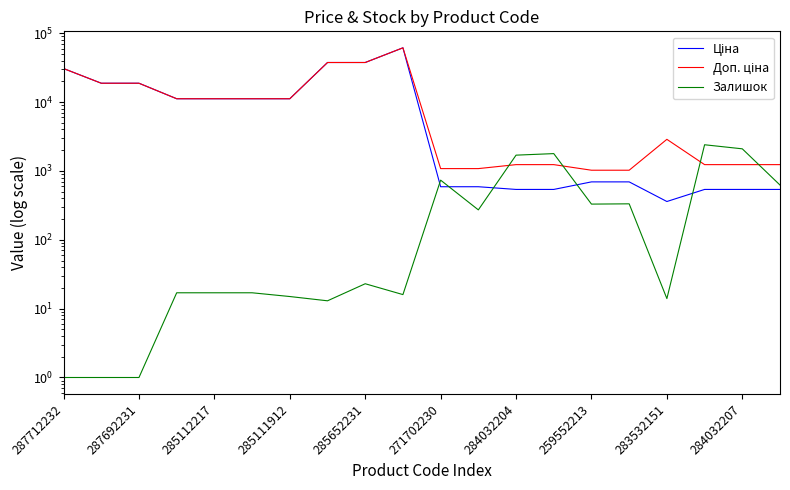

Reading left to right, what are all the values shown in this chart?

Ціна: 30717.1	18796.8	18796.8	11188.2	11188.2	11188.2	11188.2	37593.6	37593.6	61434.3	589.9	589.9	539.0	539.0	693.7	693.7	359.9	539.0	539.0	539.0
Доп. ціна: 30717.1	18796.8	18796.8	11188.2	11188.2	11188.2	11188.2	37593.6	37593.6	61434.3	1081.7	1081.7	1235.4	1235.4	1024.6	1024.6	2878.8	1235.4	1235.4	1235.4
Залишок: 1.0	1.0	1.0	17.0	17.0	17.0	15.0	13.0	23.0	16.0	735.0	272.0	1696.0	1786.0	330.0	333.0	14.0	2401.0	2096.0	624.0